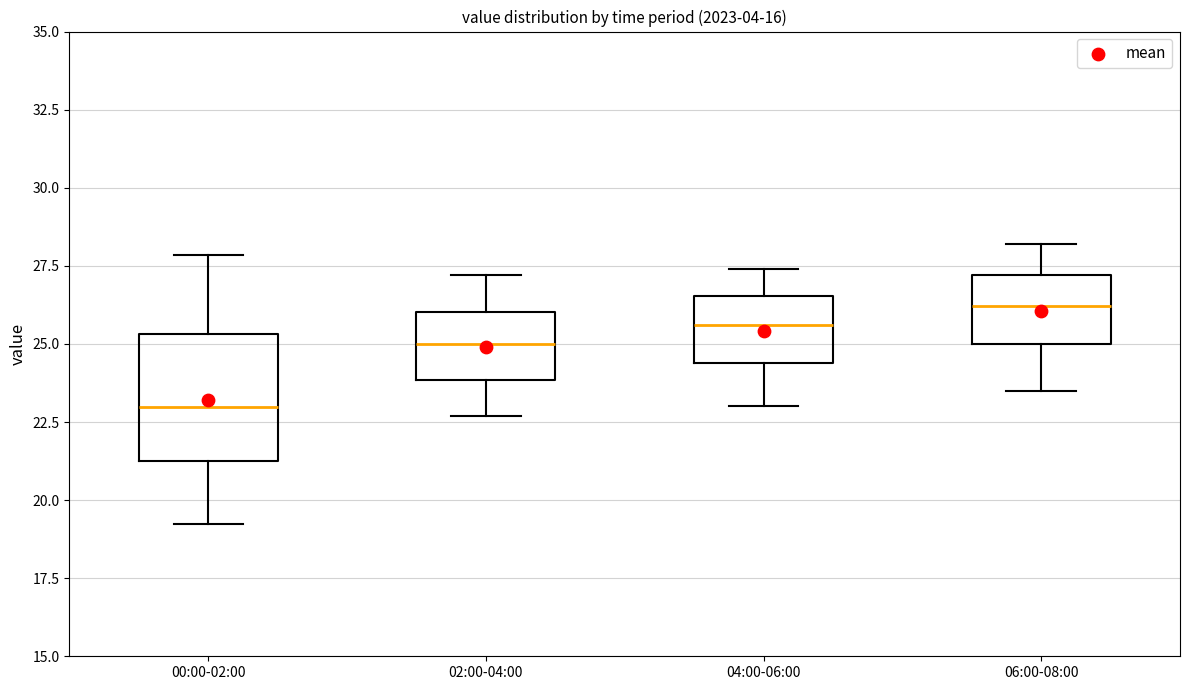

Reading left to right, transcribe this box plot: for each box, give where its median line is, the range the box spans, and where its two whiskers end, as read against the y-axis. The values are not printed on the chart, so give them approximately, as read against the axis.

00:00-02:00: median 23.0, box 21.5 to 25.5, whiskers 19.0 to 28.0
02:00-04:00: median 25.0, box 24.0 to 26.0, whiskers 22.5 to 27.0
04:00-06:00: median 25.5, box 24.5 to 26.5, whiskers 23.0 to 27.5
06:00-08:00: median 26.0, box 25.0 to 27.0, whiskers 23.5 to 28.0